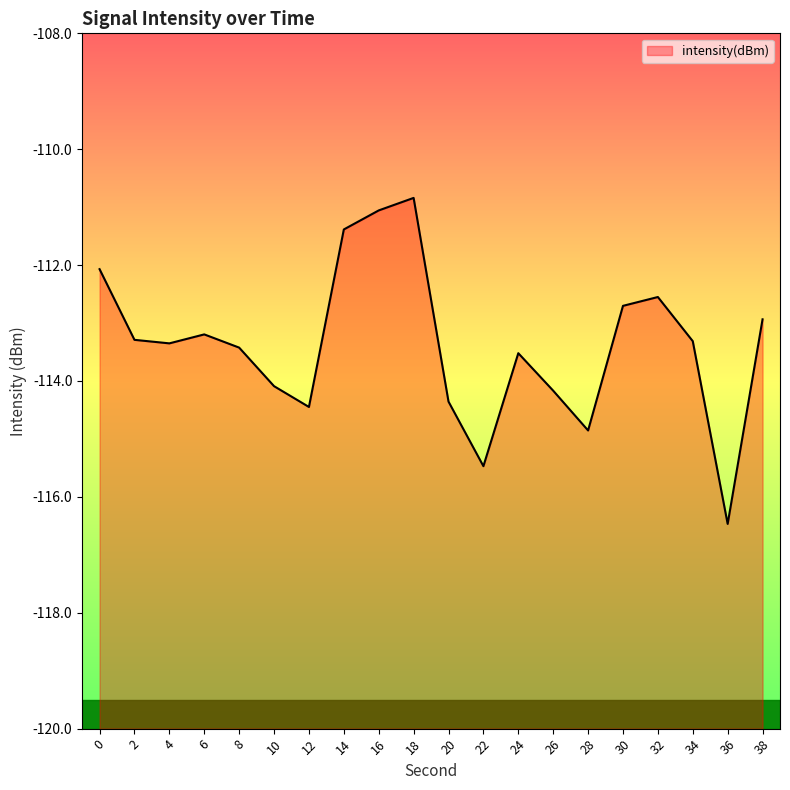

Where is the first local maximum?

6